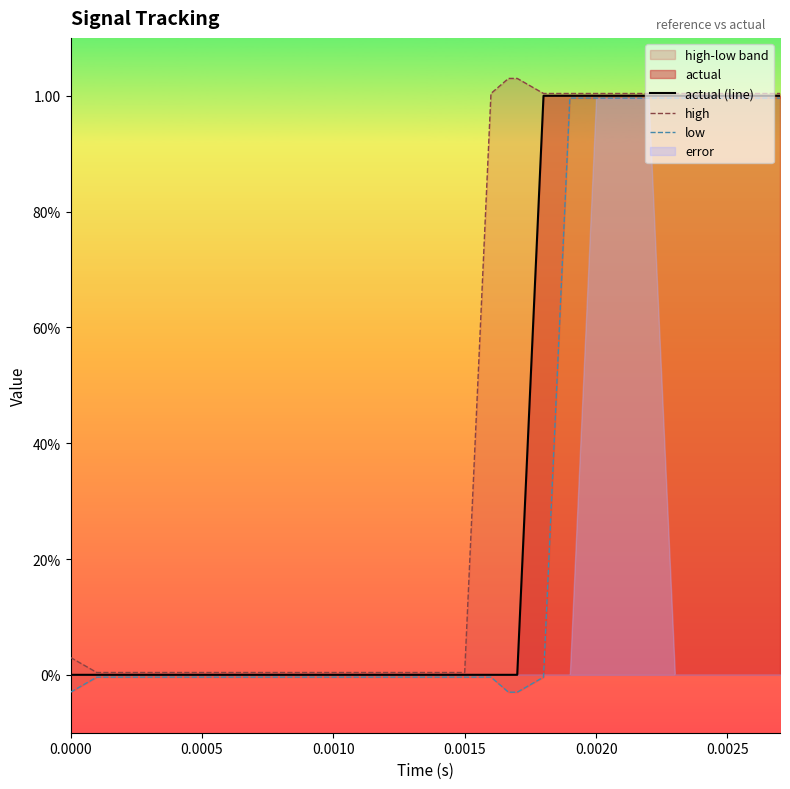

Does the chart display data point markers on the line(s)?

No